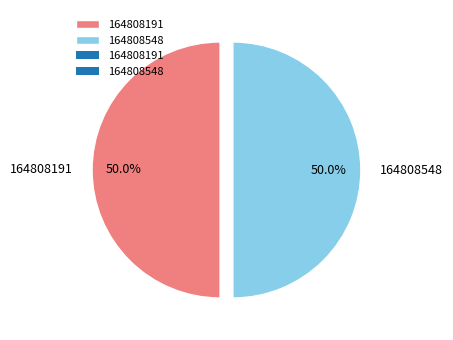

What is the total percentage of 164808191 and 164808548?

100.0%